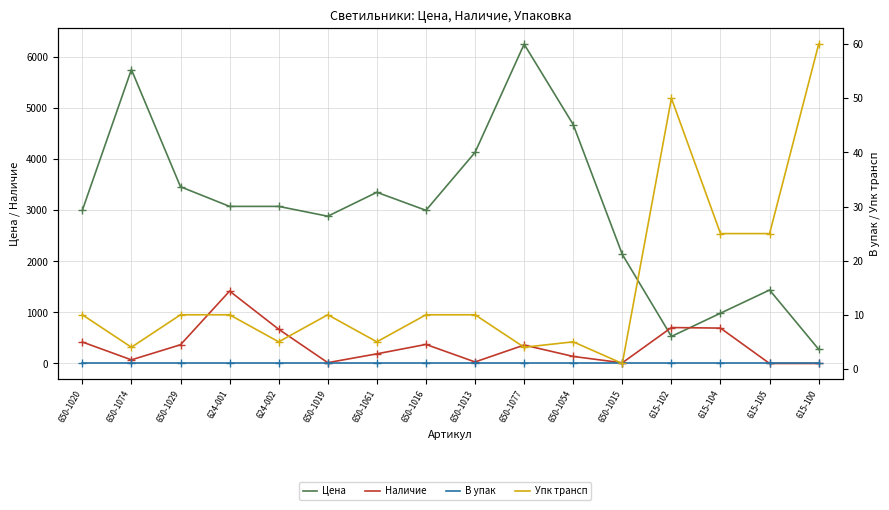

At which category is the sum across all series the highest?

650-1077